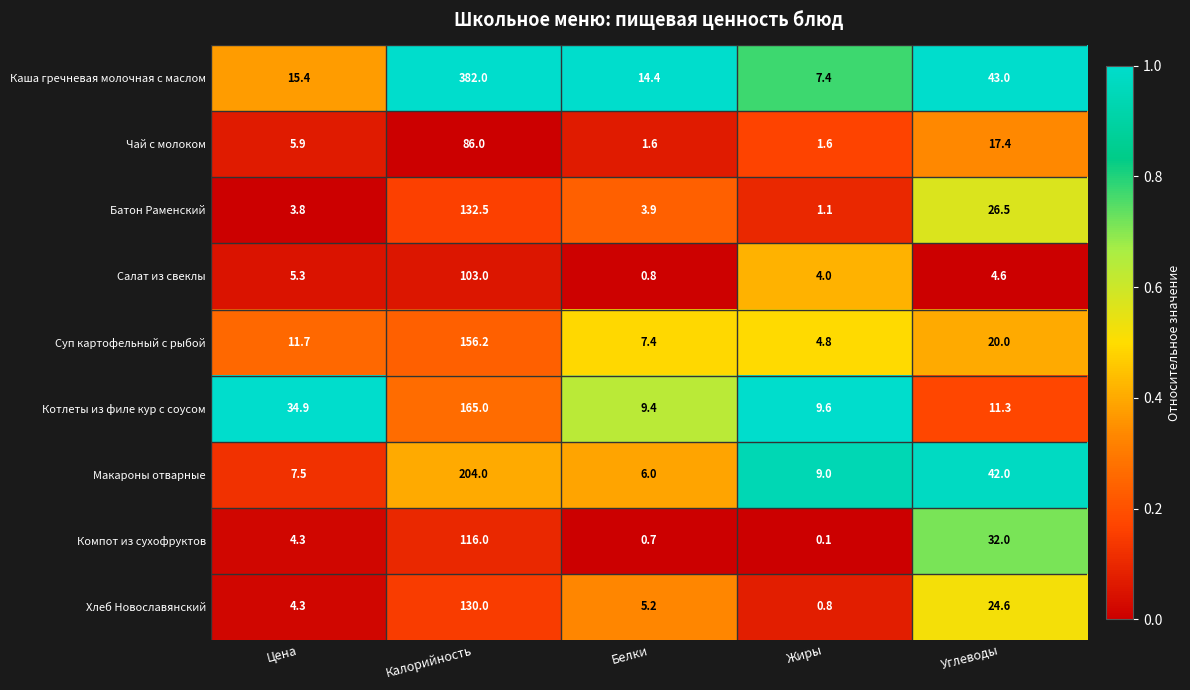

What is the difference between the second highest and second lowest values in the Суп картофельный с рыбой series?

12.6